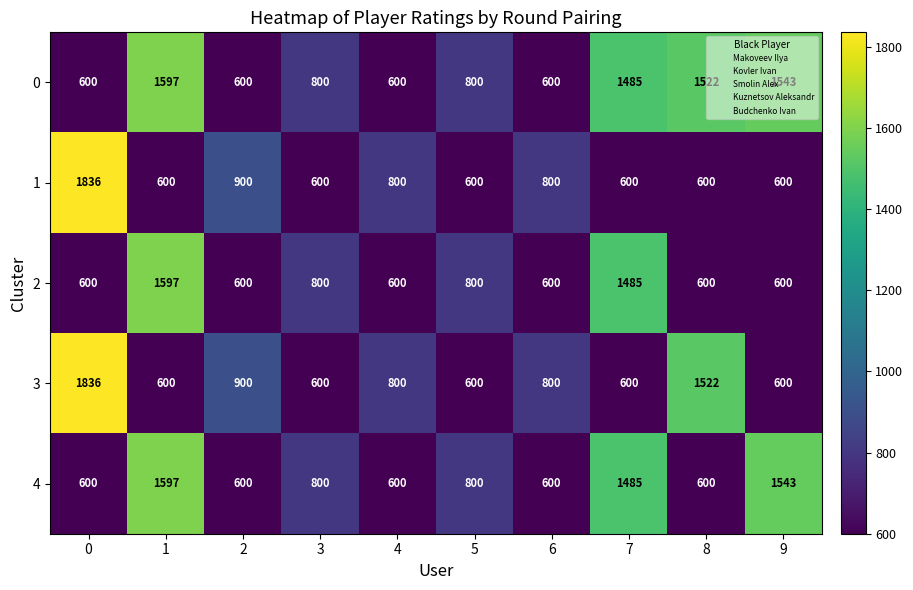

What is the total value across all series at 8?

4844